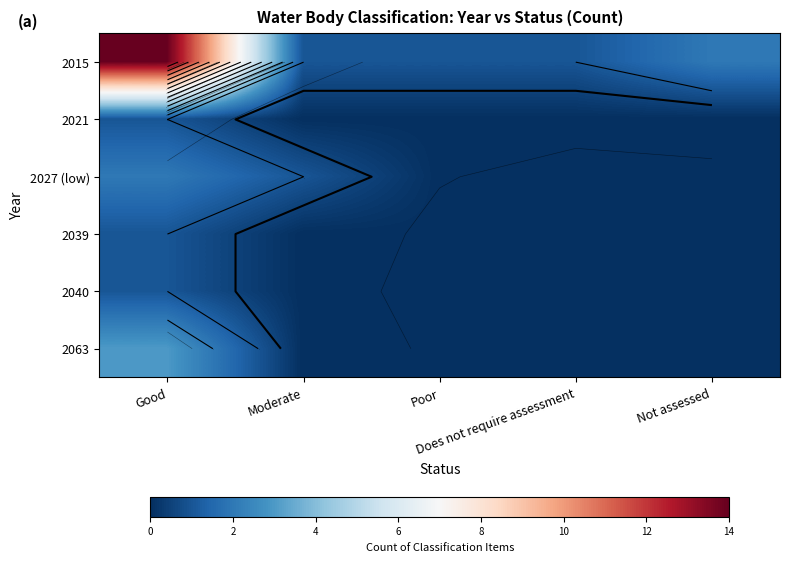

True or false: 2039 has a value of 0 at Poor.

True